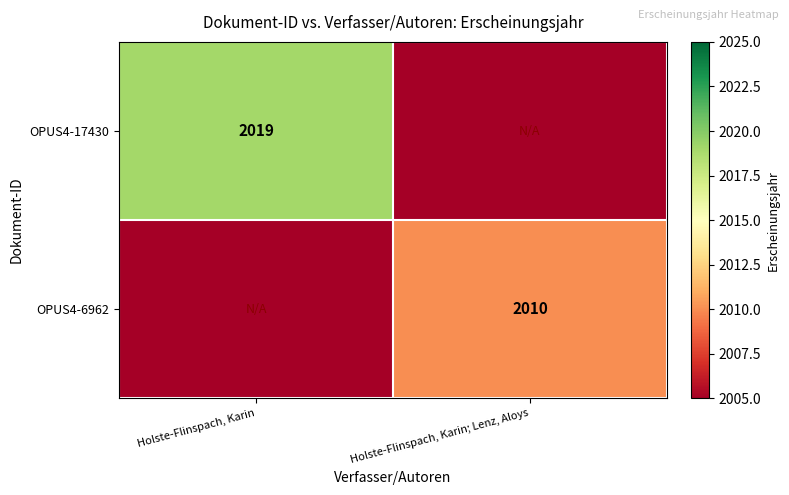

True or false: OPUS4-17430 has a value of 2019 at Holste-Flinspach, Karin.

True